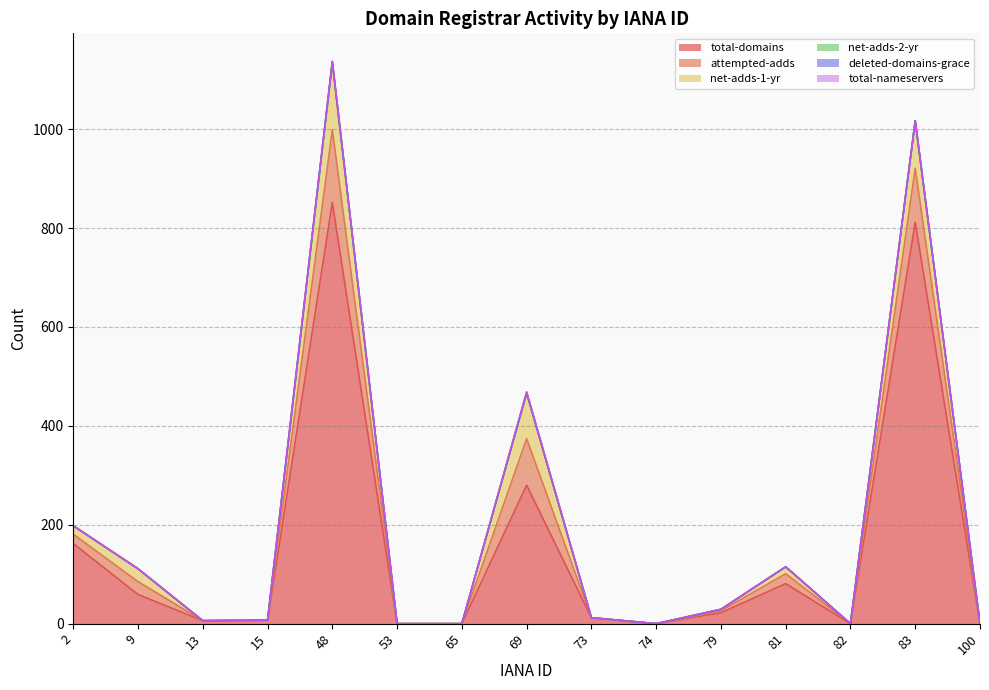

What is the approximate value of total-domains at 48, to the nearest 10?

850